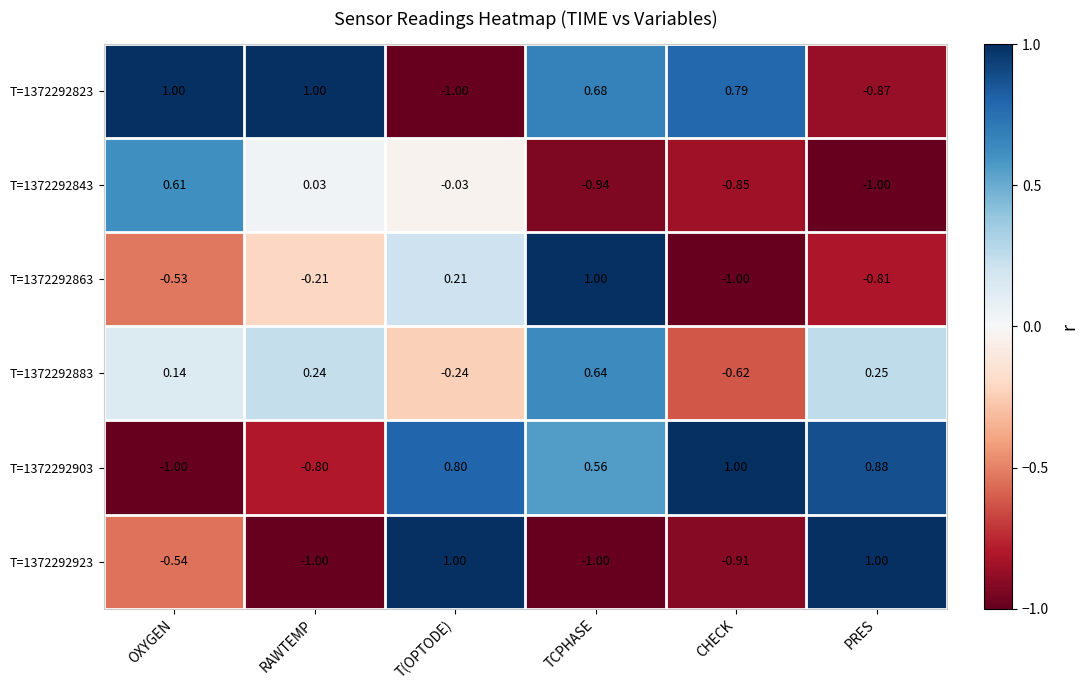

Rank the categories by T=1372292883 value from lowest to highest.

CHECK, T(OPTODE), OXYGEN, RAWTEMP, PRES, TCPHASE